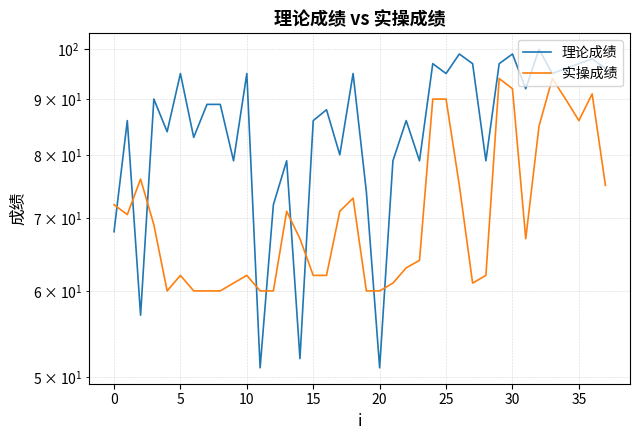

True or false: 实操成绩 has more than 2 points higher than both neighbors.

True